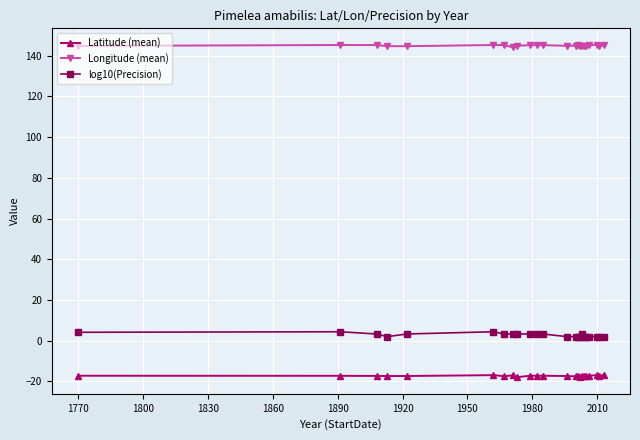

What is the value of the Longitude (mean) point at the 1st from the left?

144.8